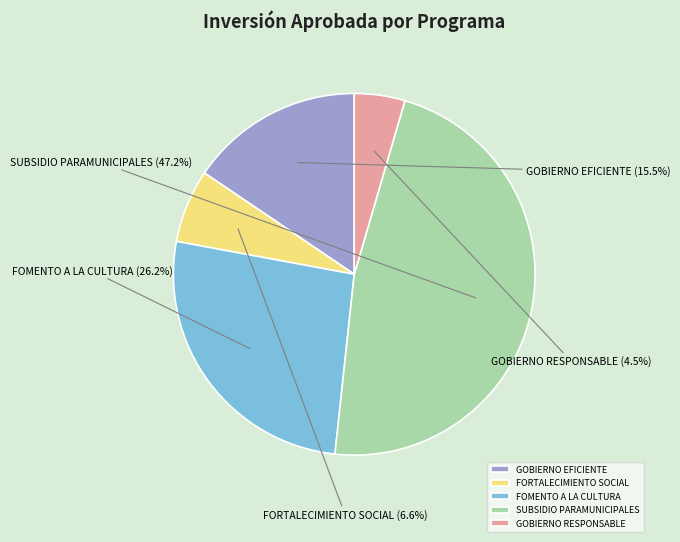

Which category has the biggest portion of the pie?

SUBSIDIO PARAMUNICIPALES